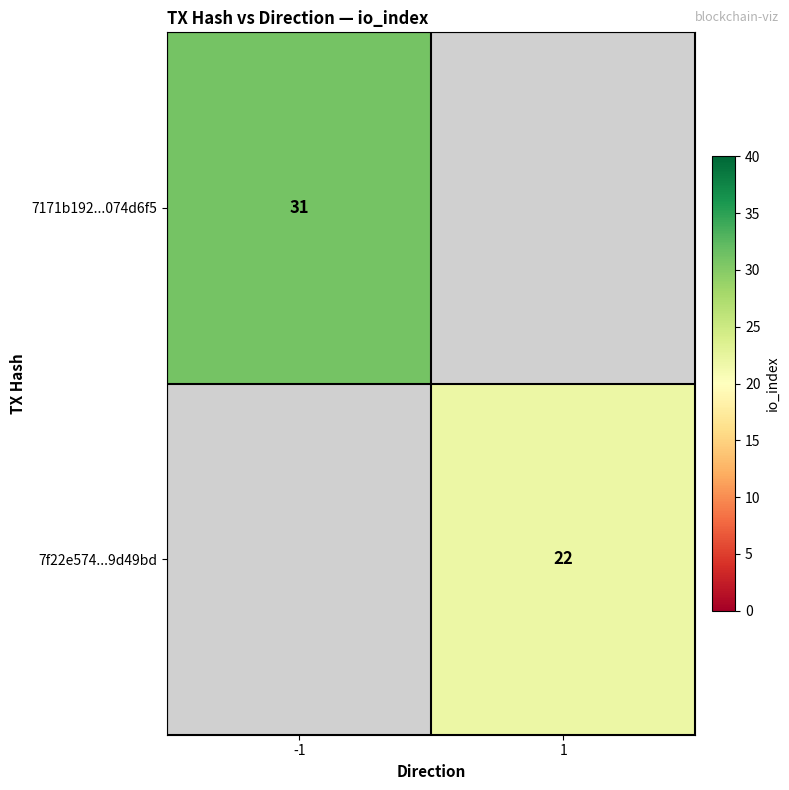

What is the maximum value shown in the chart?

31.0